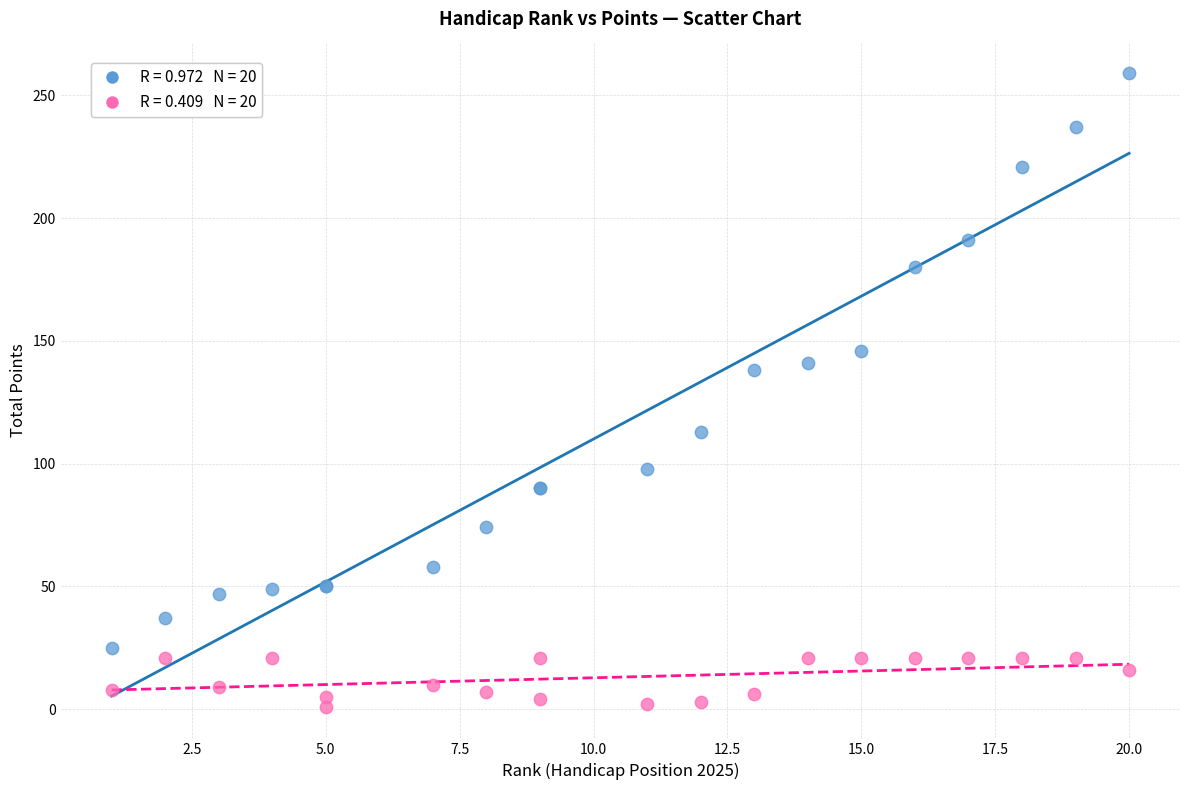

Across all series, what Y value is closest to 130?

138